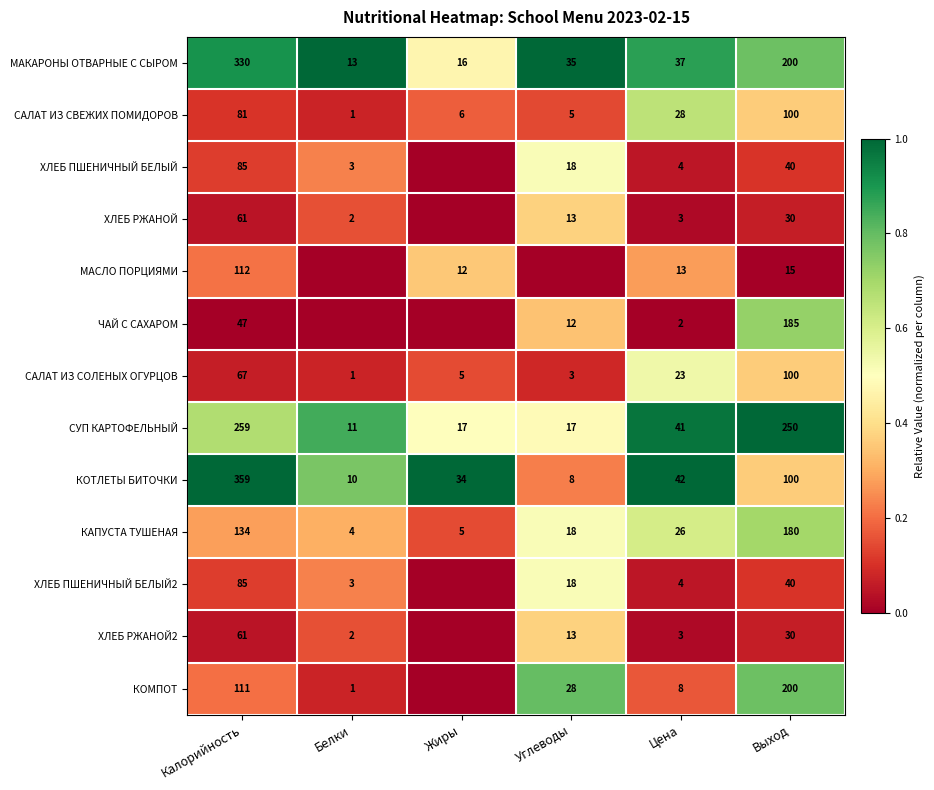

What is the difference between the maximum and minimum values in the САЛАТ ИЗ СОЛЕНЫХ ОГУРЦОВ series?

99